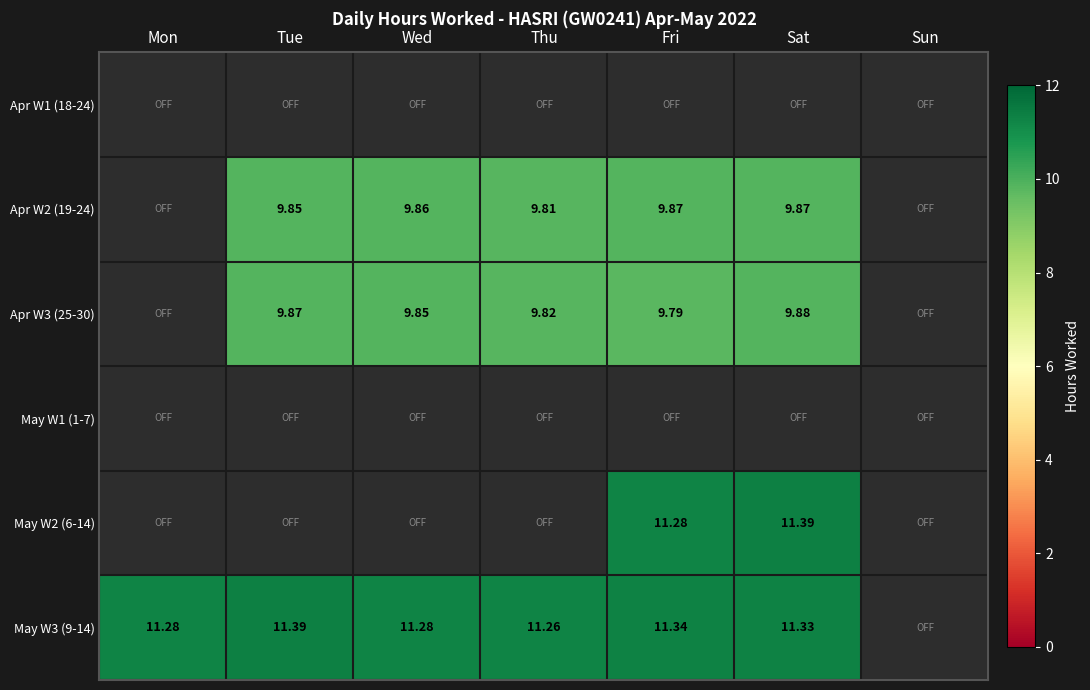

What is the average value of the Apr W3 (25-30) series?

7.0